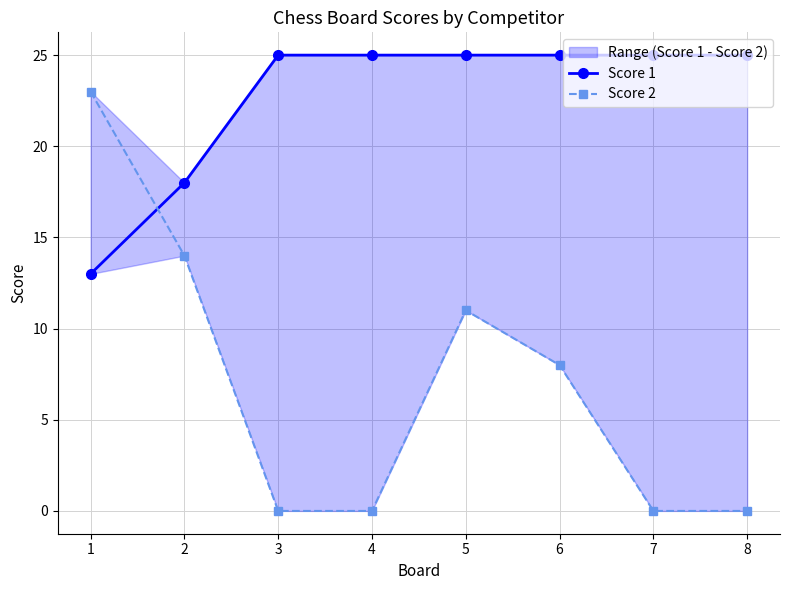

What is the lowest value of the Score 1 series?

13